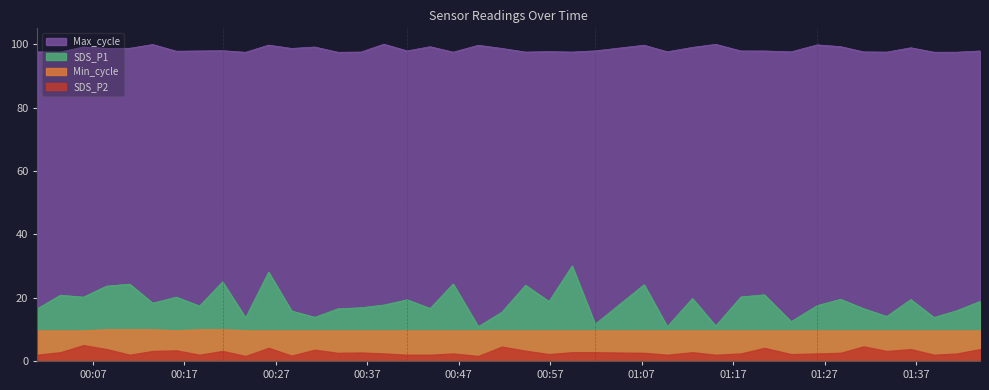

True or false: Max_cycle has more than 2 interior local peaks.

True